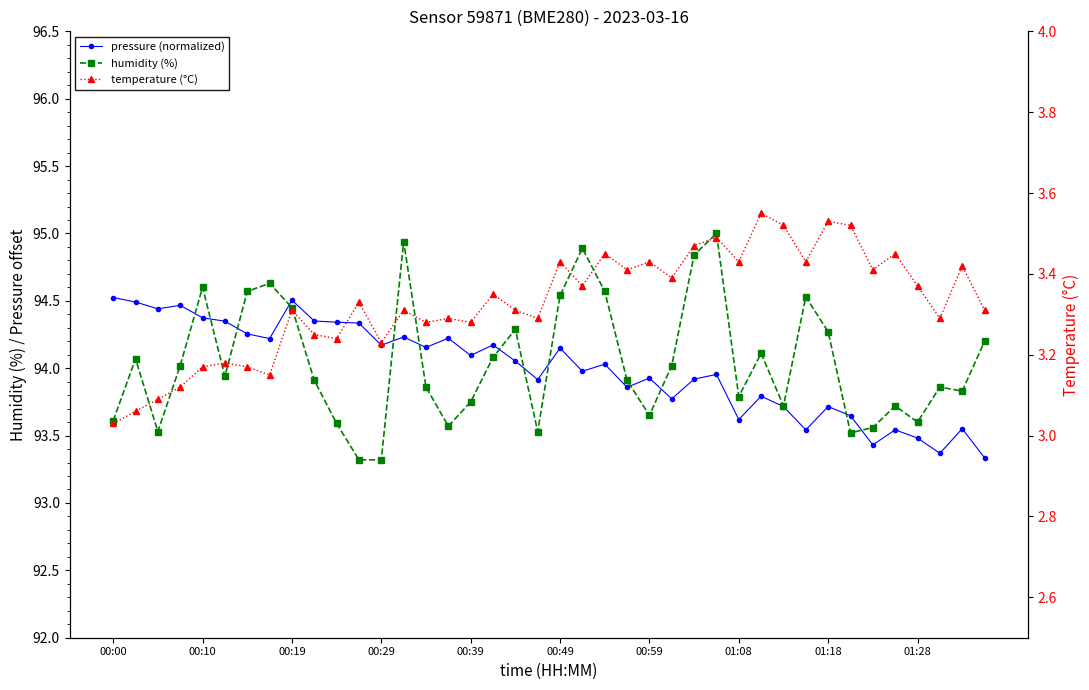

How many times do humidity (%) and pressure (normalized) cross each other?

13